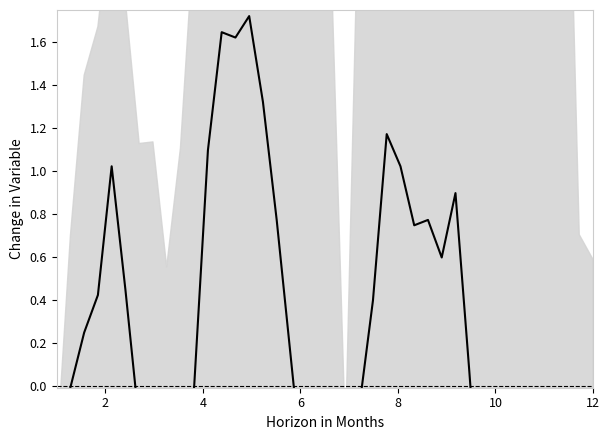

What is the difference between the maximum and minimum values?

3.8